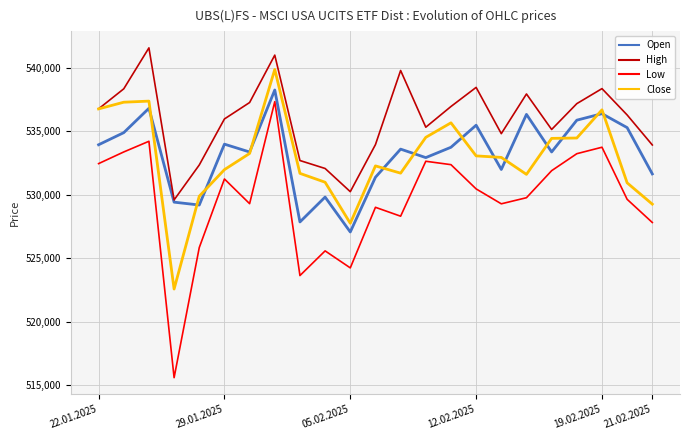

Which series has the largest total across all categories?

High